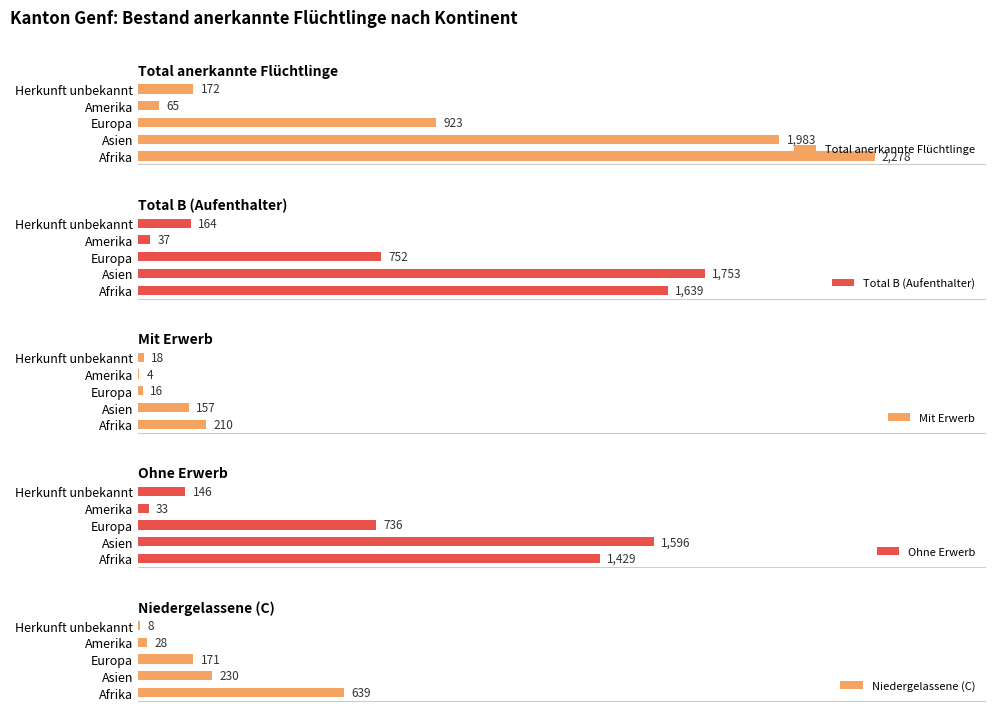

List the labels in order of Total anerkannte Flüchtlinge value, smallest first.

Amerika, Herkunft unbekannt, Europa, Asien, Afrika